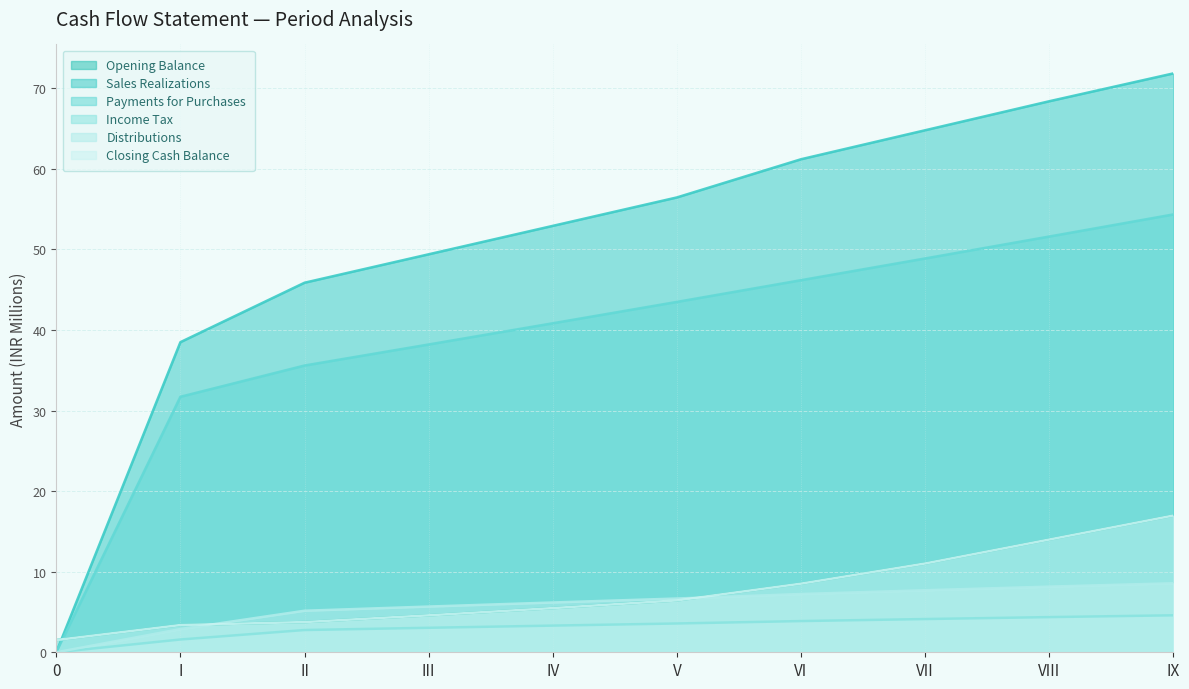

Does the chart have visible grid lines?

Yes